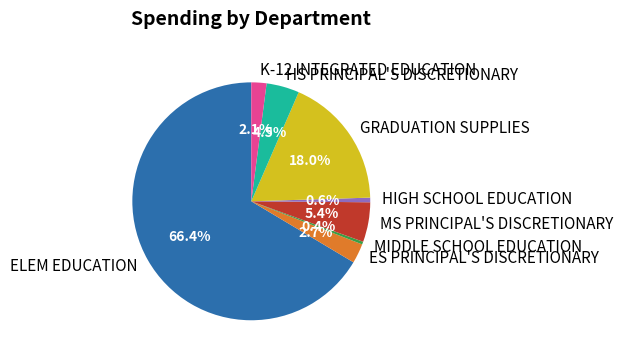

Which slice is the largest?

ELEM EDUCATION